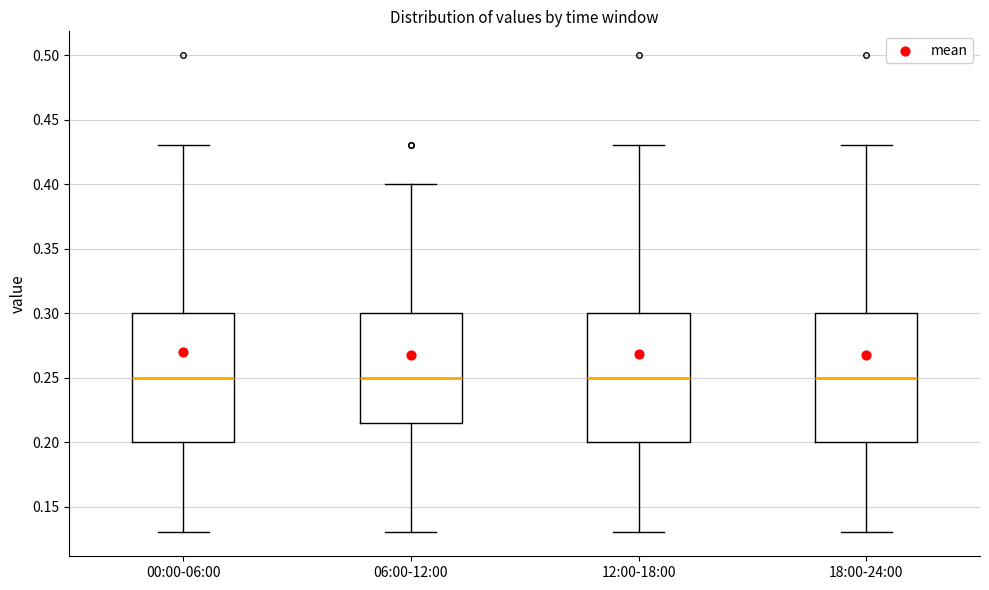

Where does the upper whisker of the box for 00:00-06:00 end on the y-axis? The values are not printed on the chart, so give them approximately, as read against the axis.

0.430